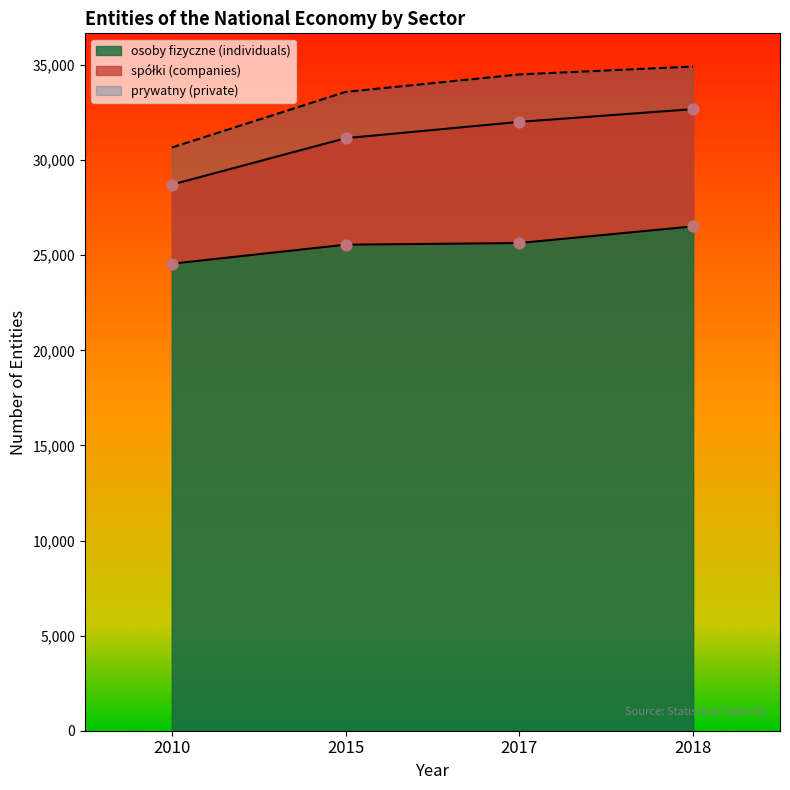

What are all the series names shown in the legend?

spółki (companies), prywatny (private), osoby fizyczne (individuals)